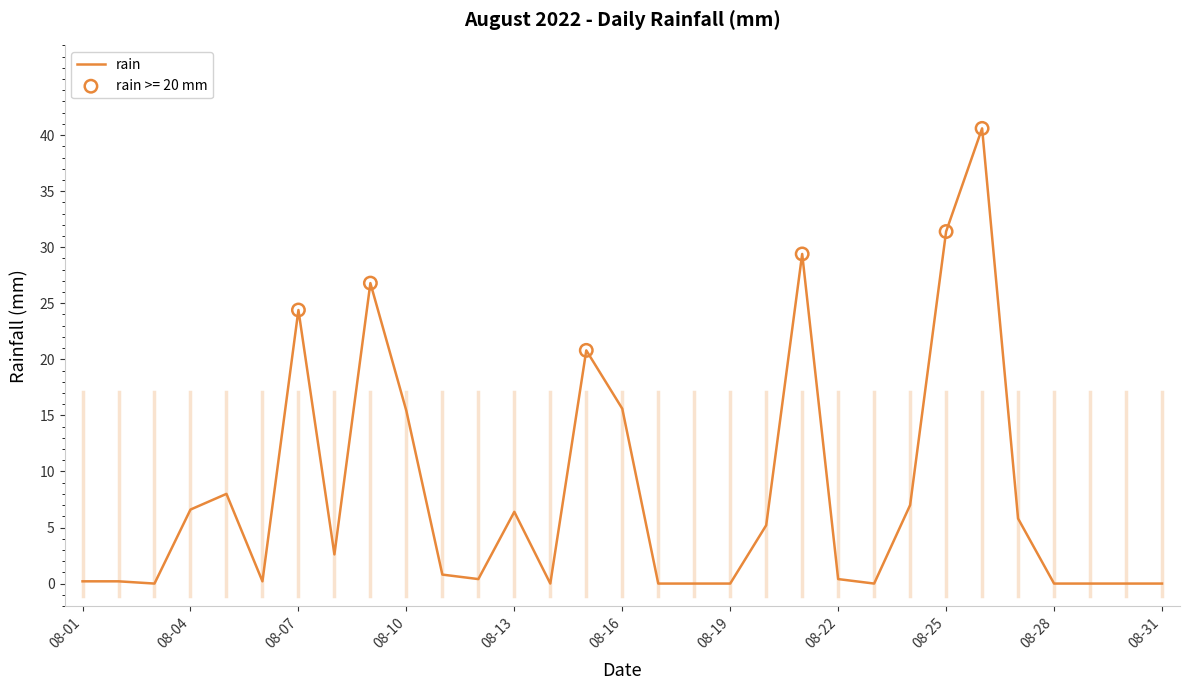

What is the difference between the maximum and minimum values?

40.6